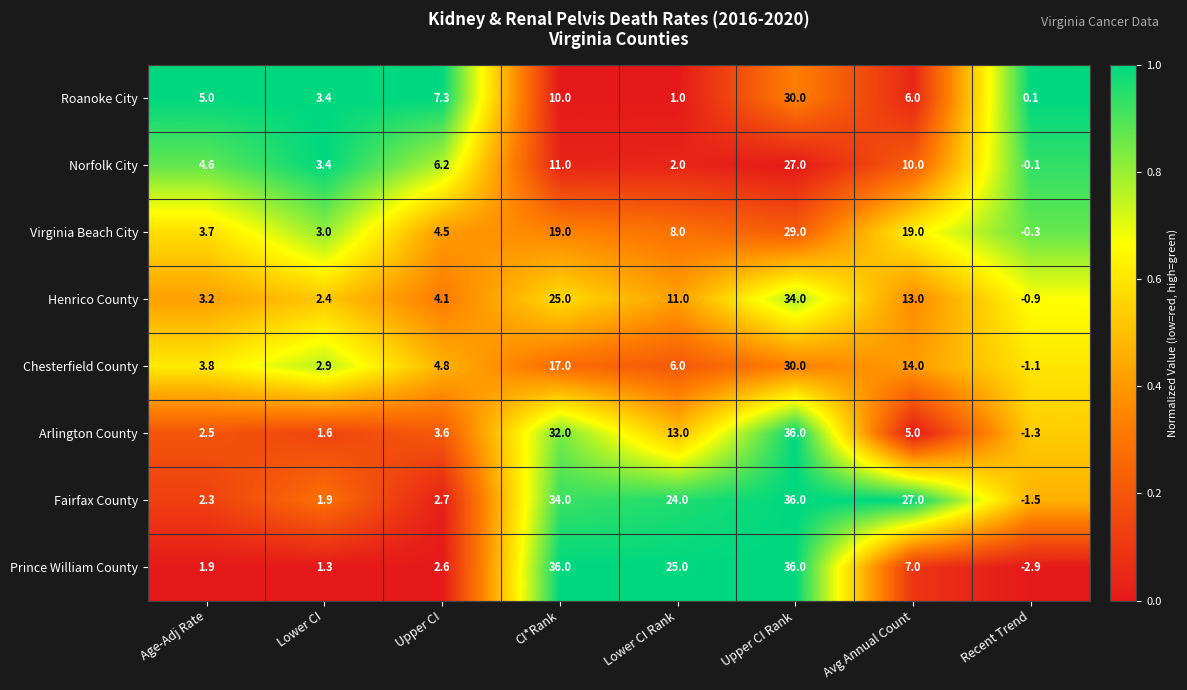

Which series has the largest total across all categories?

Fairfax County